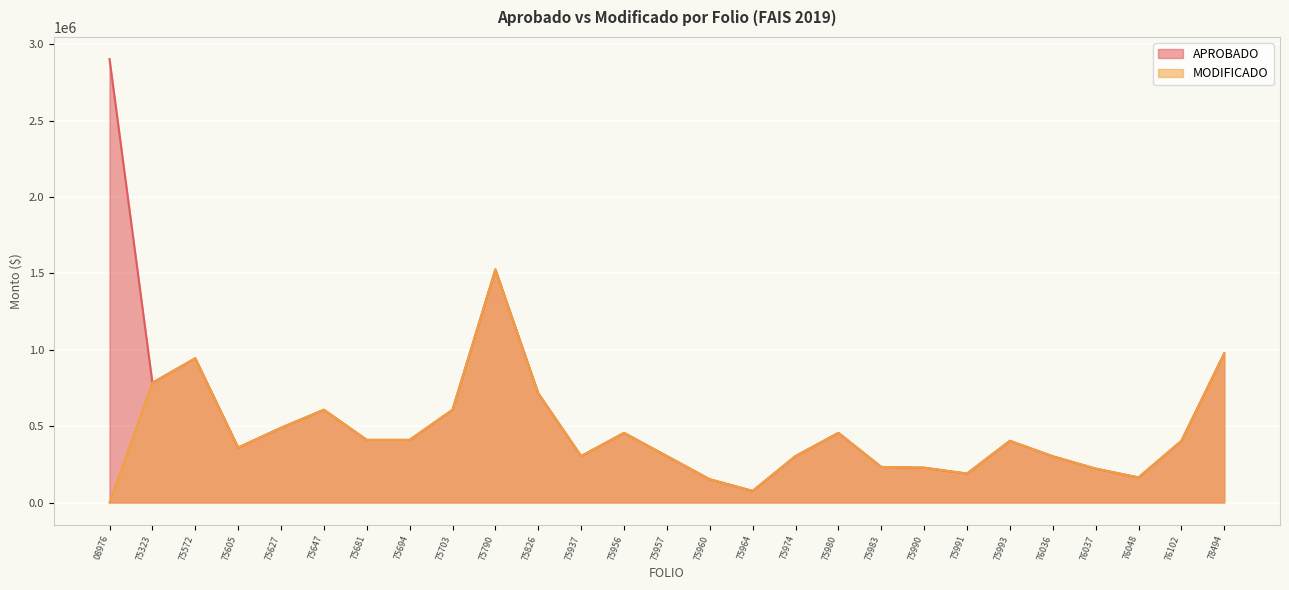

What is the value of the MODIFICADO point at the 27th from the left?

976314.0